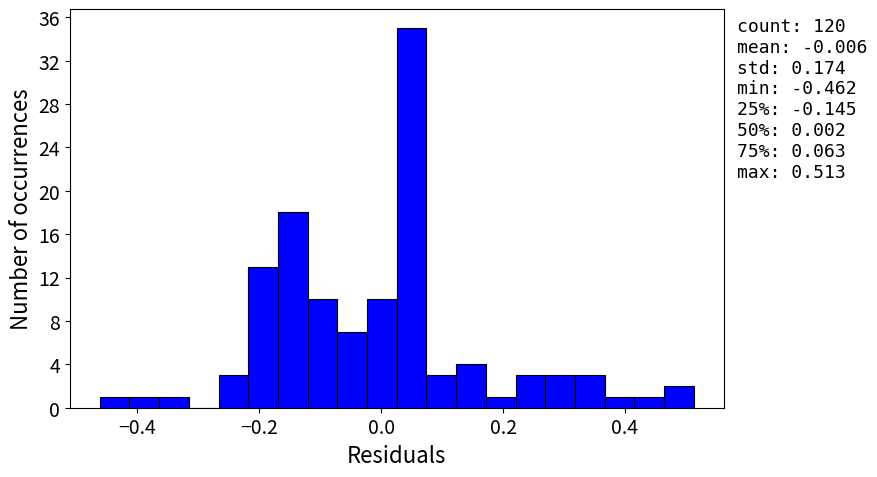

Read against the x-axis, roughly where is the centre of the tallest bar?

0.04